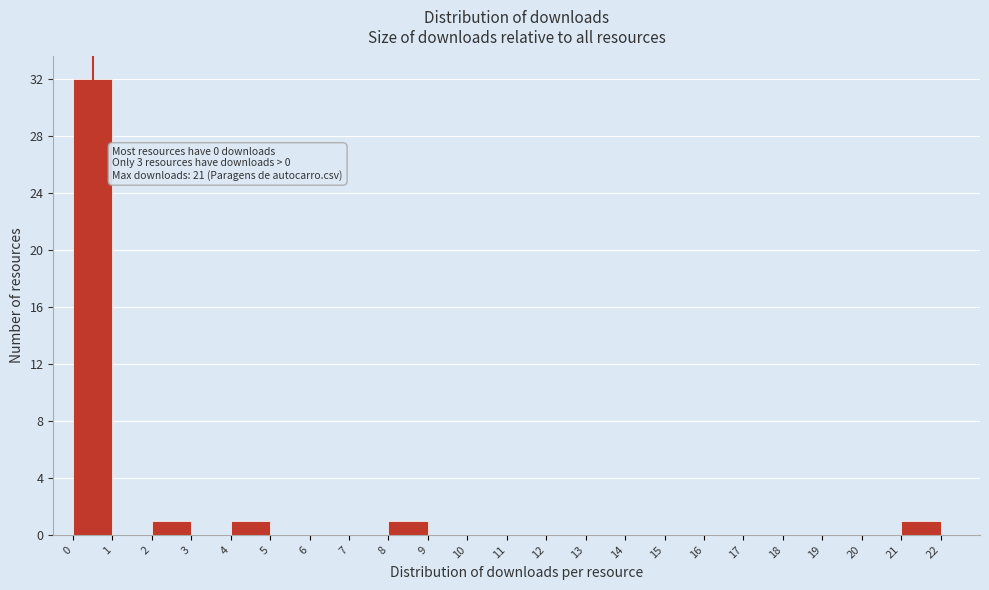

Which range on the x-axis has the tallest bar?

0 to 1